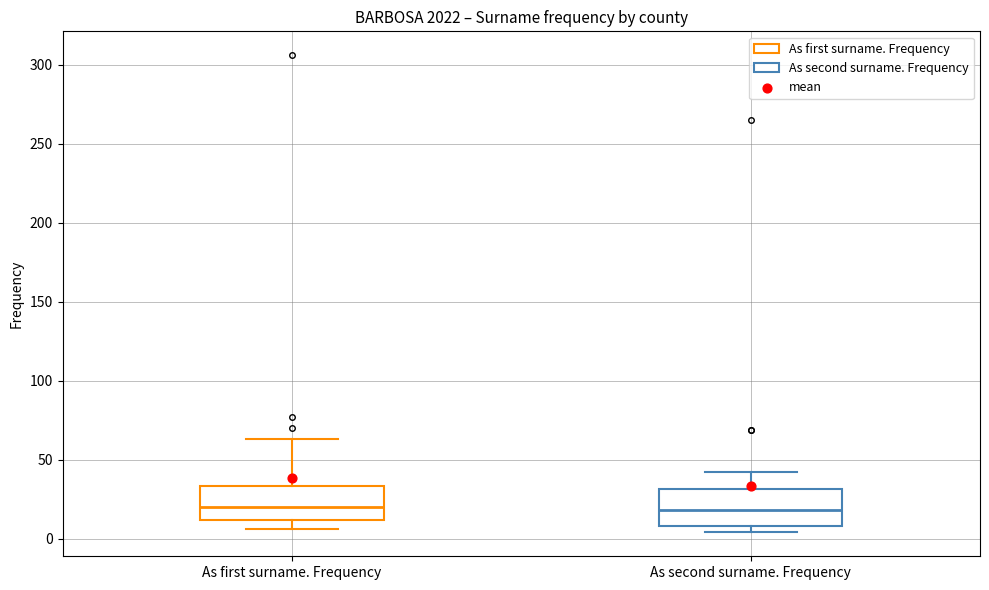

Reading left to right, read every box against the y-axis: the position of its median line, the range the box covers, and the ends of its whiskers. The values are not printed on the chart, so give them approximately, as read against the axis.

As first surname. Frequency: median 20, box 10 to 35, whiskers 5 to 65
As second surname. Frequency: median 20, box 10 to 30, whiskers 5 to 40